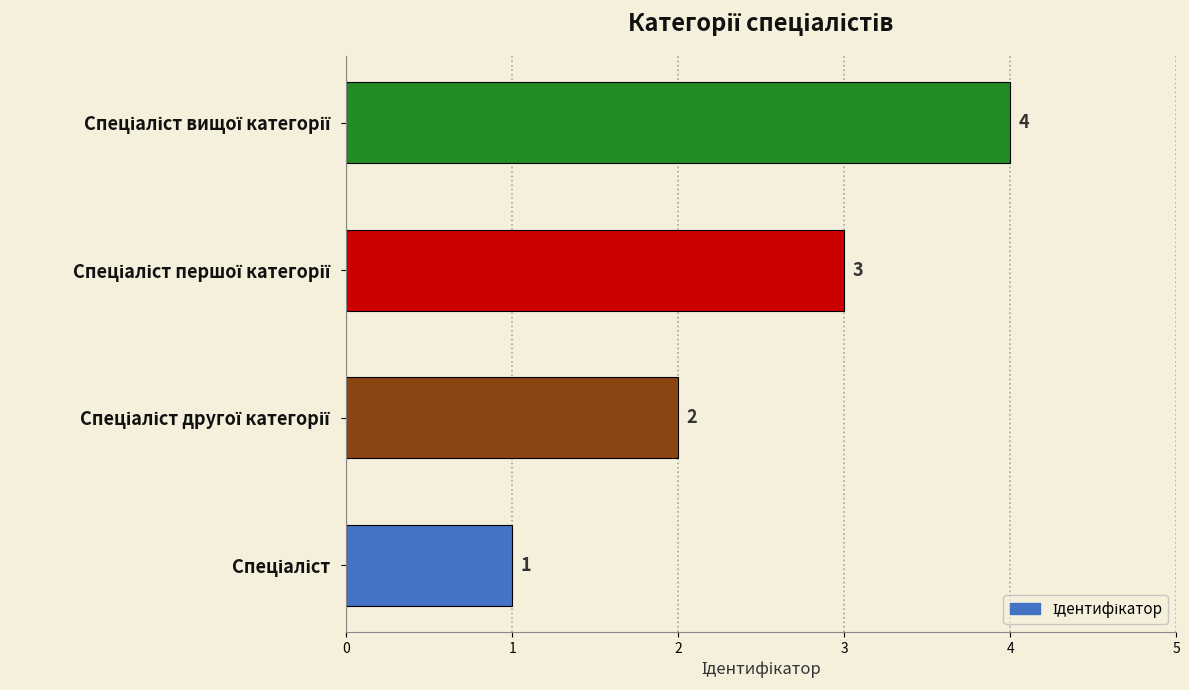

Count the values in the range 2 to 4.

3